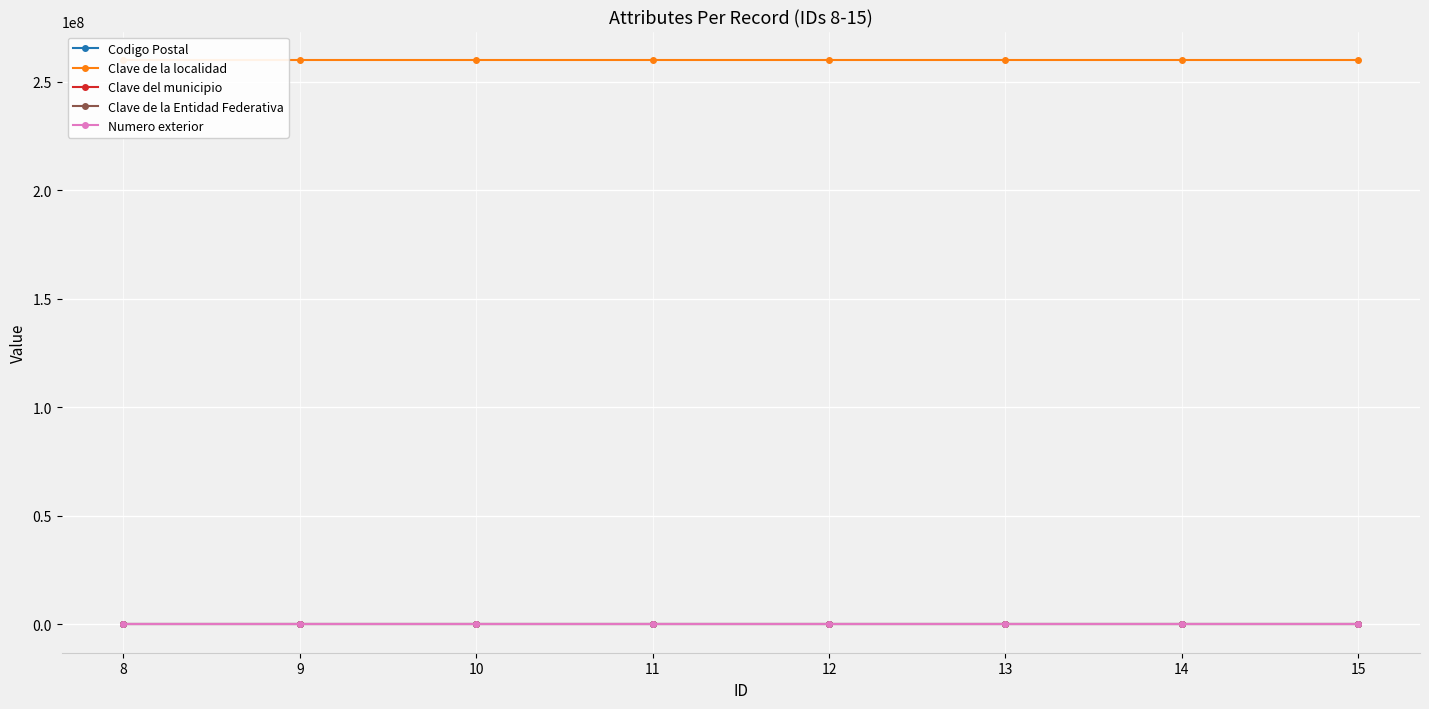

Which series has the largest total across all categories?

Clave de la localidad